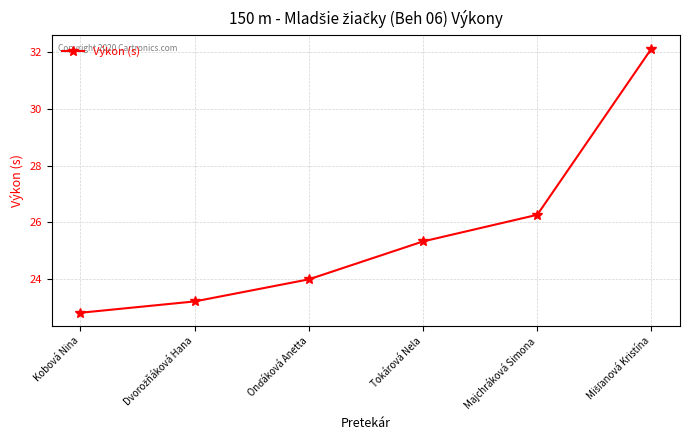

At which label does the data first exceed 25?

Tokárová Nela